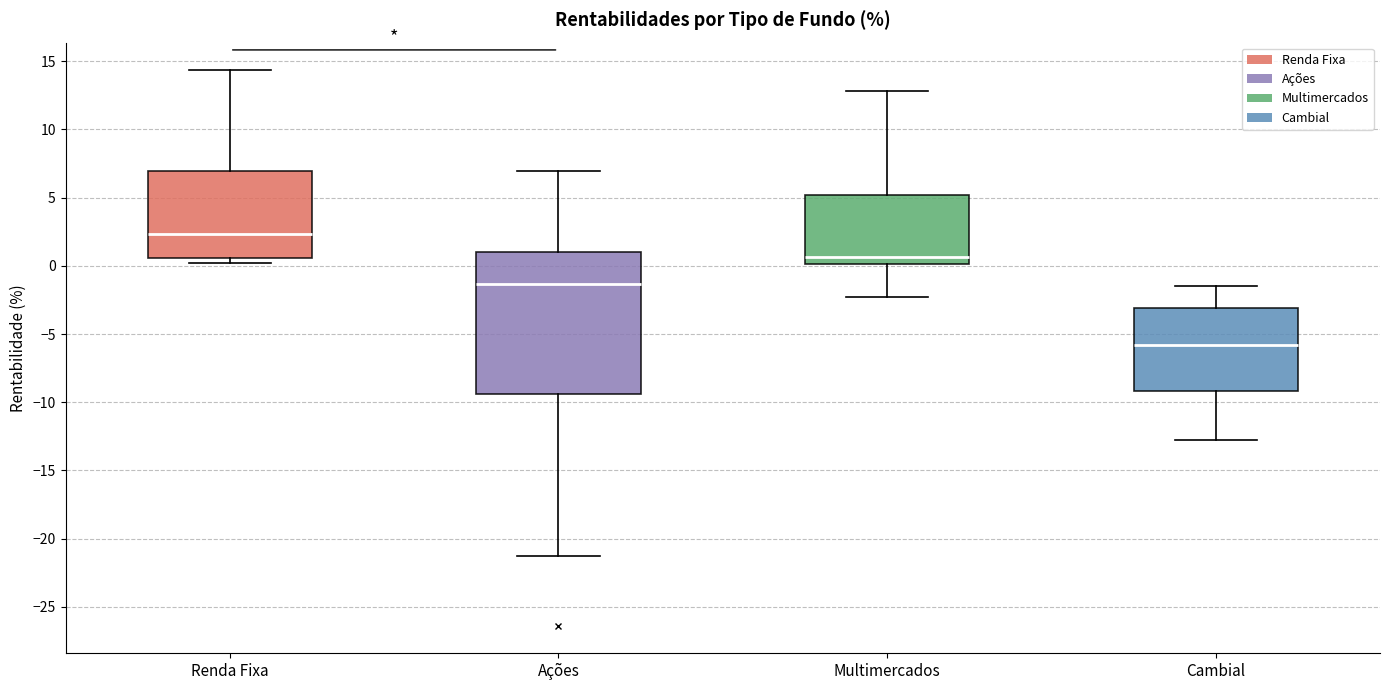

Where does the upper whisker of the box for Ações end on the y-axis? The values are not printed on the chart, so give them approximately, as read against the axis.

7.0